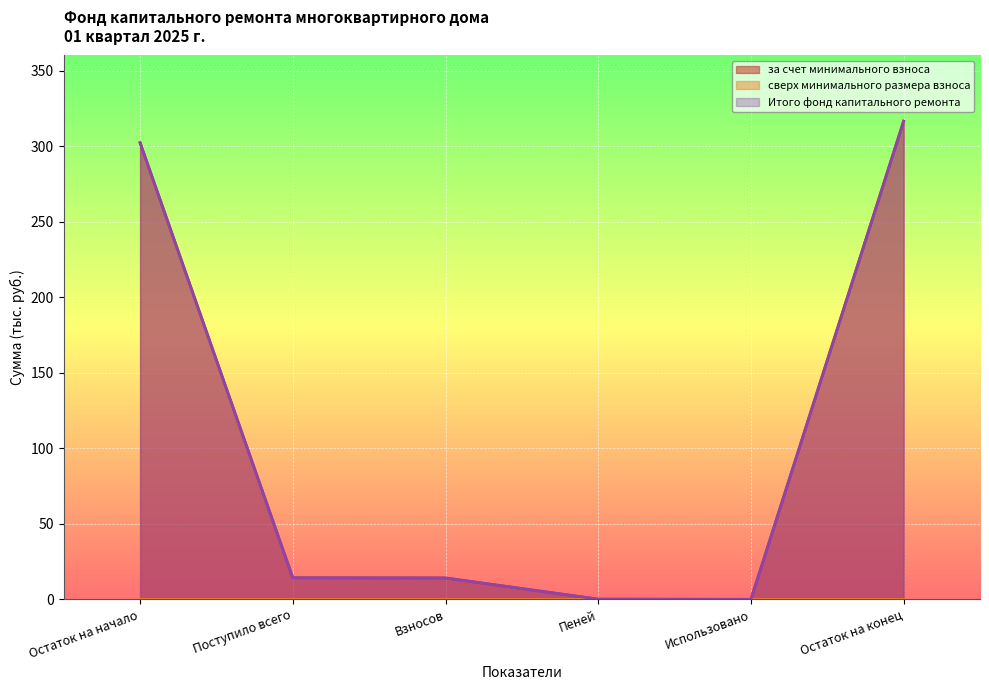

Reading left to right, what are all the values shown in this chart?

за счет минимального взноса: 302.2	14.3	14.2	0.1	0.0	316.5
Итого фонд капитального ремонта: 302.2	14.3	14.2	0.1	0.0	316.5